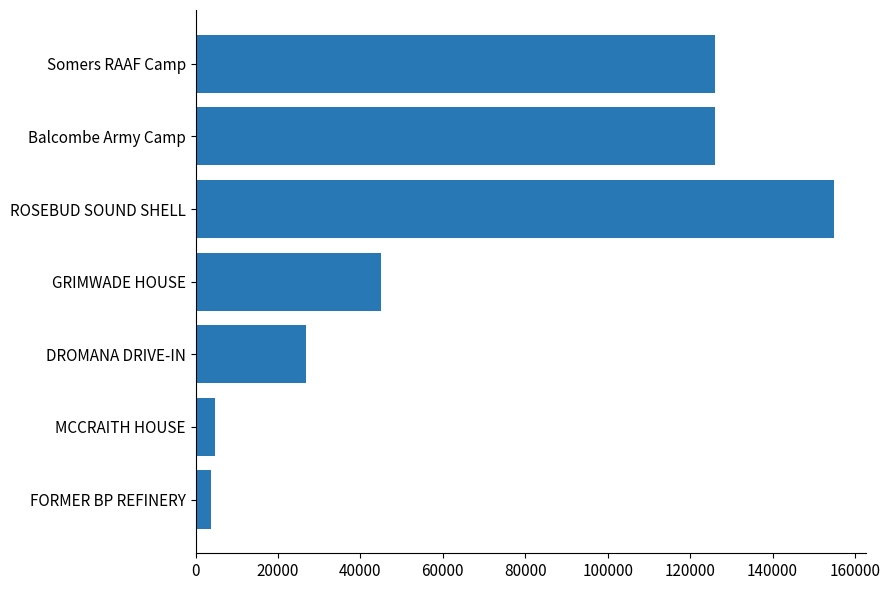

What value does the data have at Somers RAAF Camp?

126114